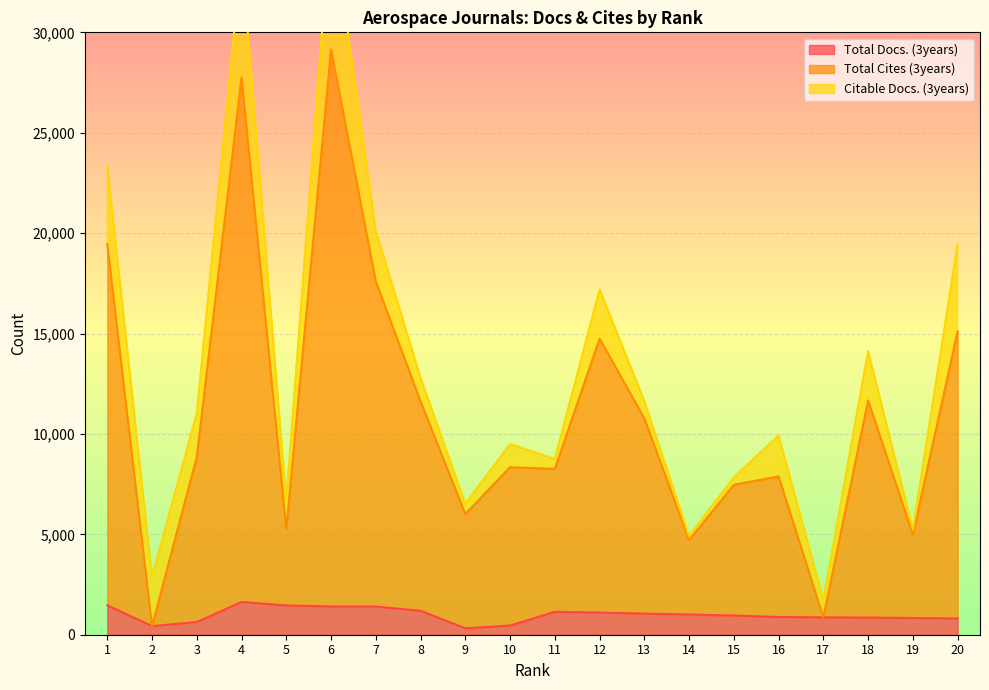

The value of Total Docs. (3years) at 12 is 1101. True or false?

True